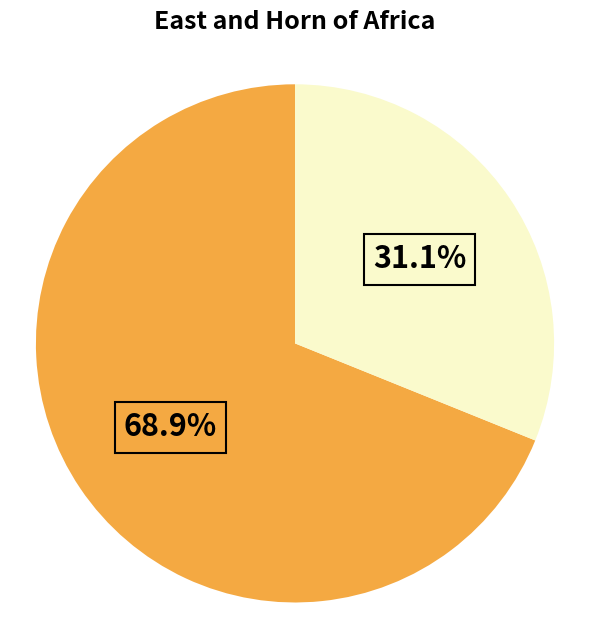

How many segments does this pie chart have?

2